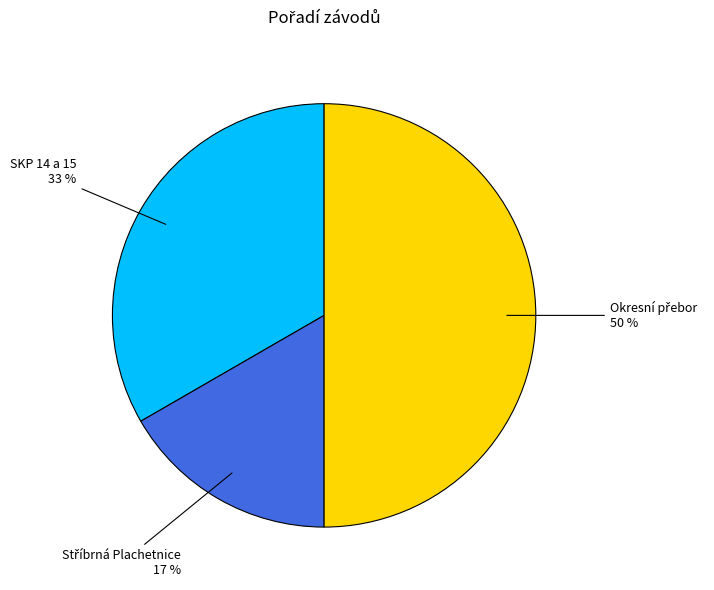

To the nearest percent, what is the average slice percentage?

33%